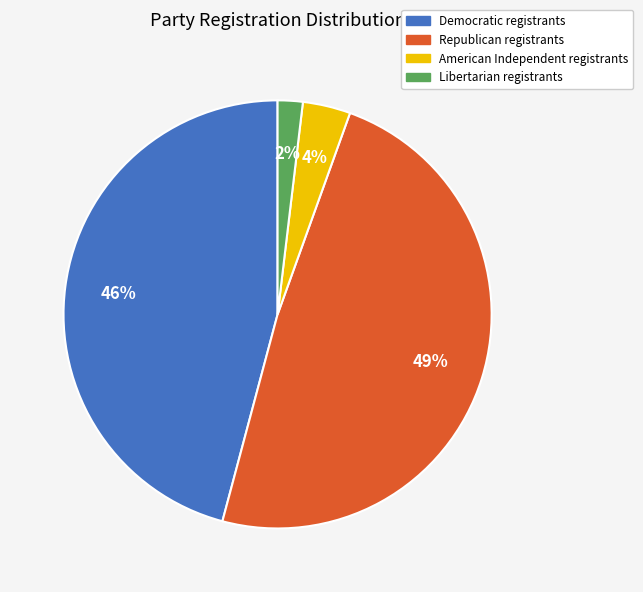

Is there any slice that represents more than half of the pie?

No